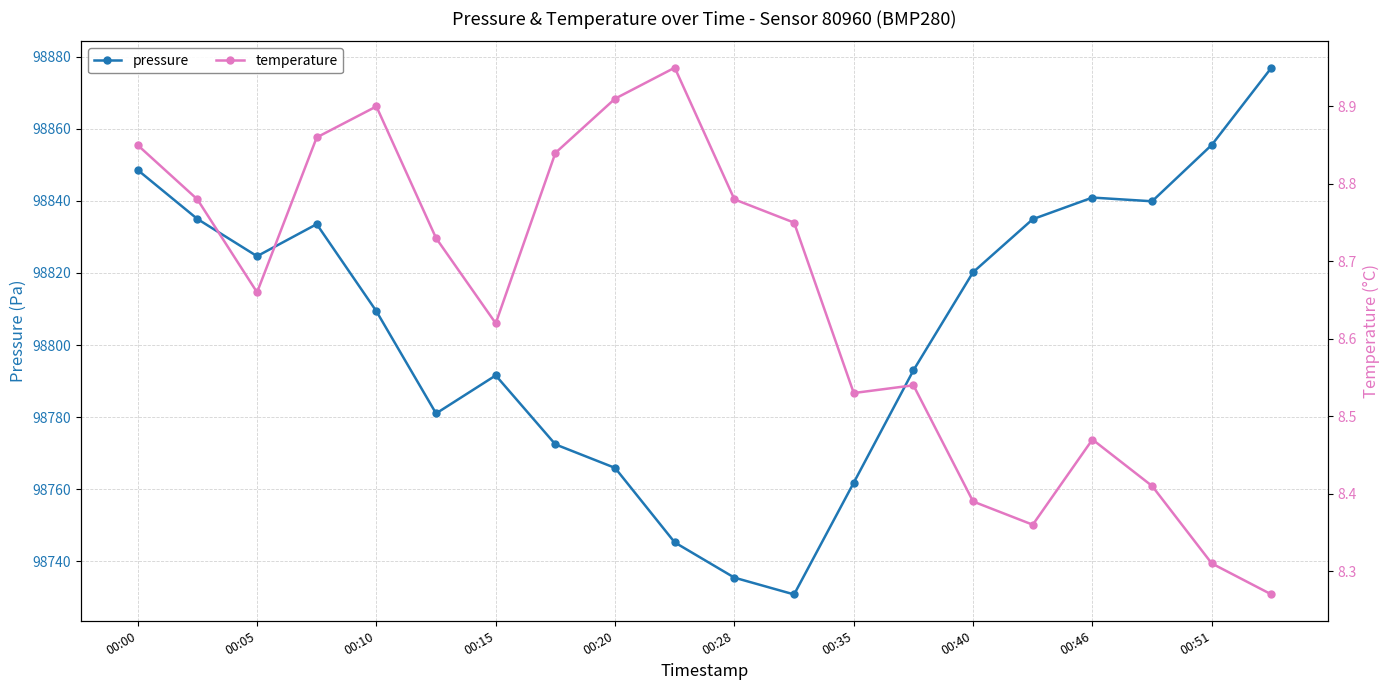

True or false: pressure has a value of 153060.4 at 00:15.

False